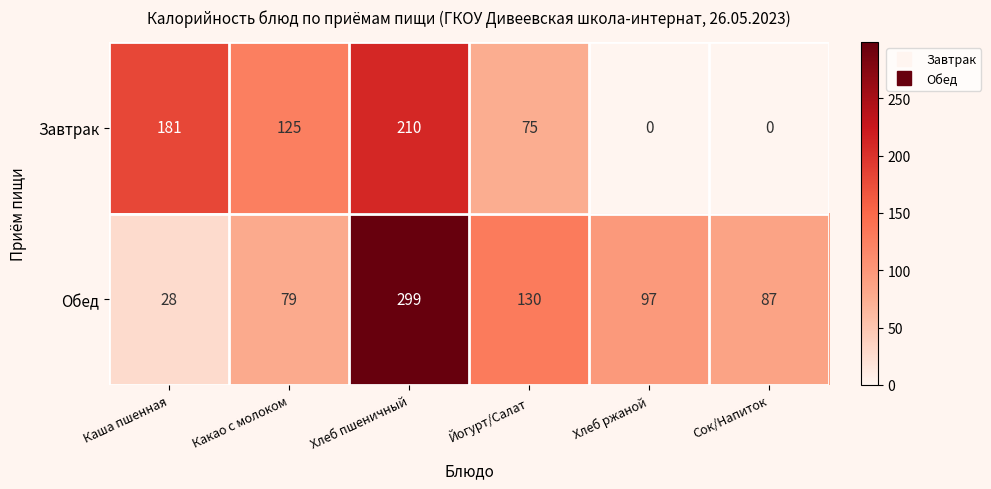

Which series has the widest spread of values?

Обед